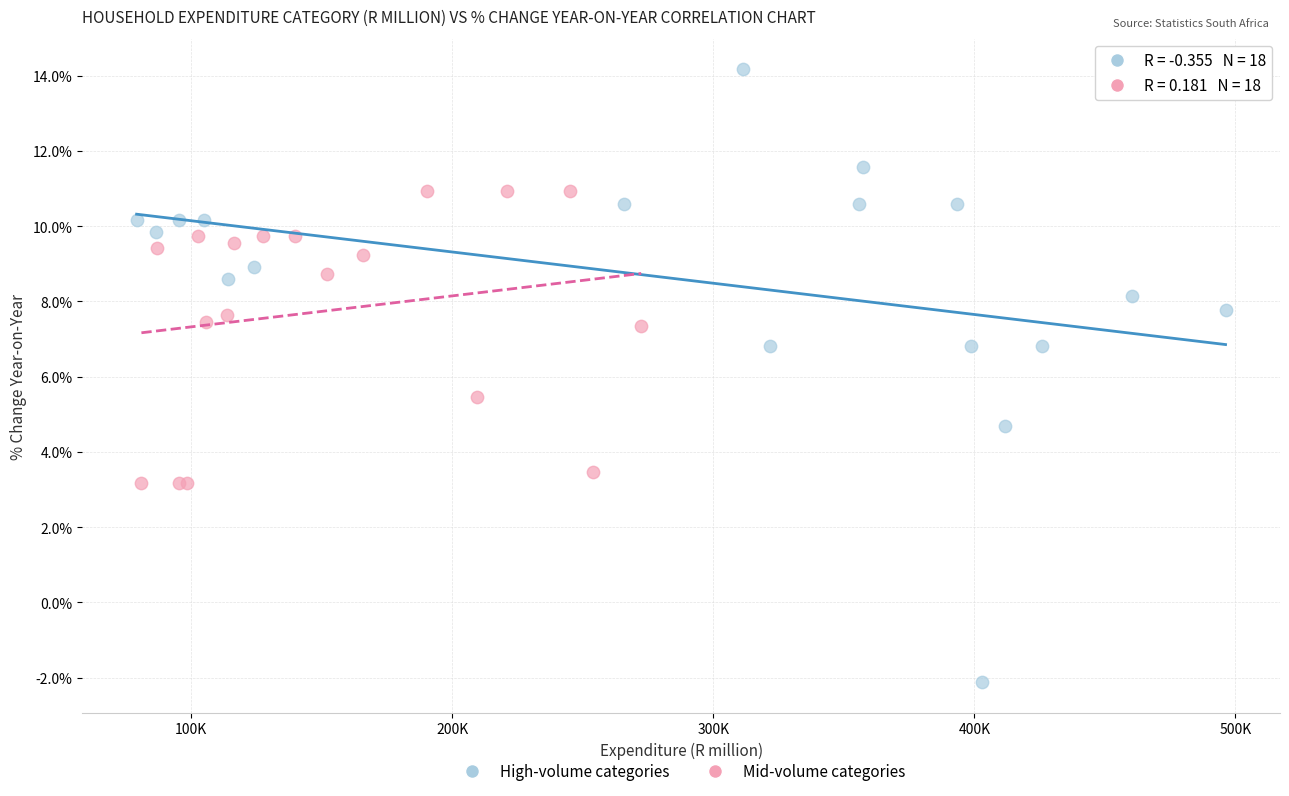

Which series reaches the maximum Y coordinate?

High-volume categories